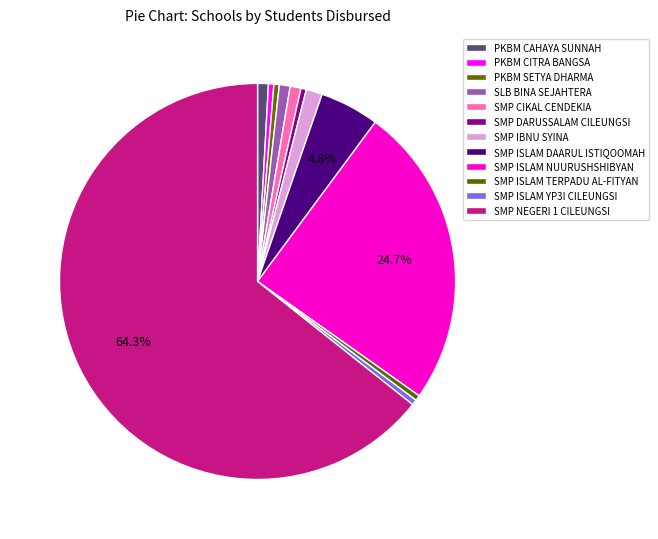

What percentage is the SMP ISLAM NUURUSHSHIBYAN slice, to the nearest percent?

25%